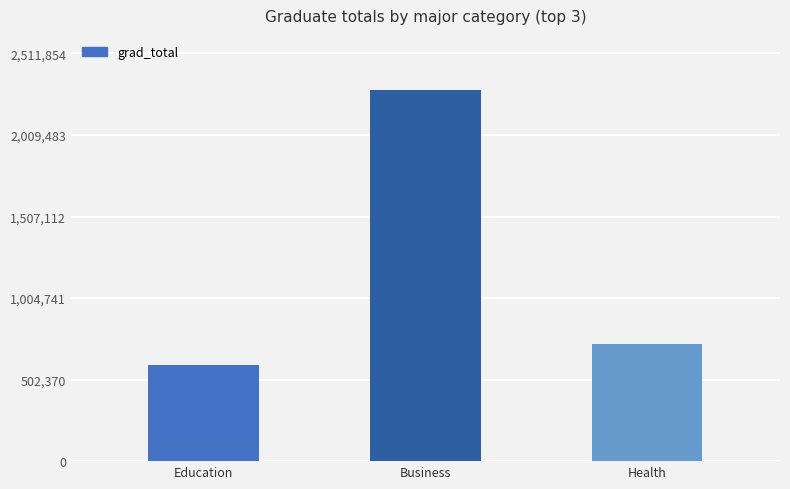

What is the label of the 2nd bar from the right?

Business